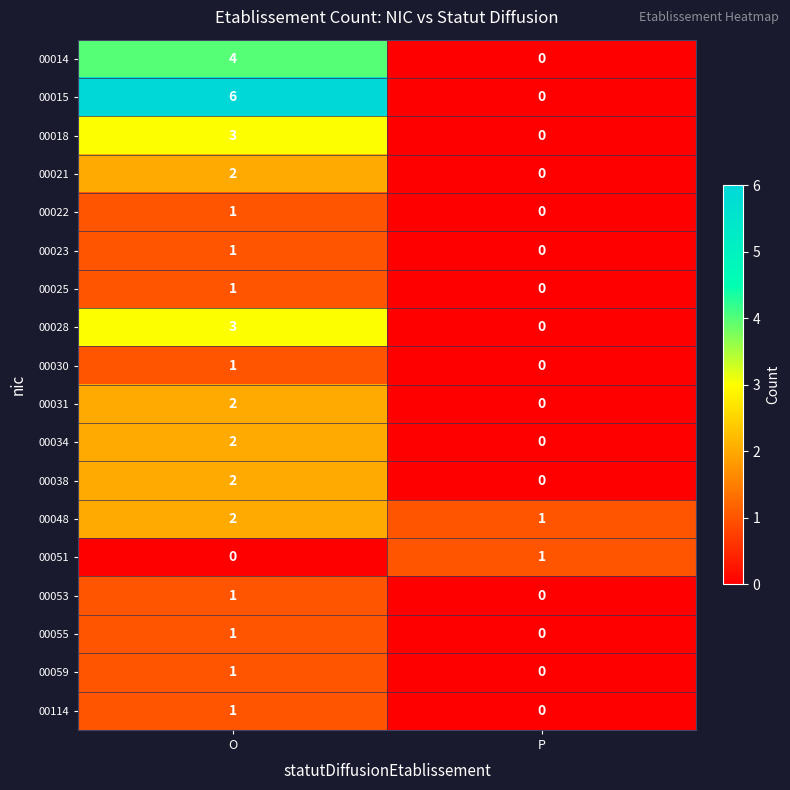

What is the sum of all 00028 values?

3